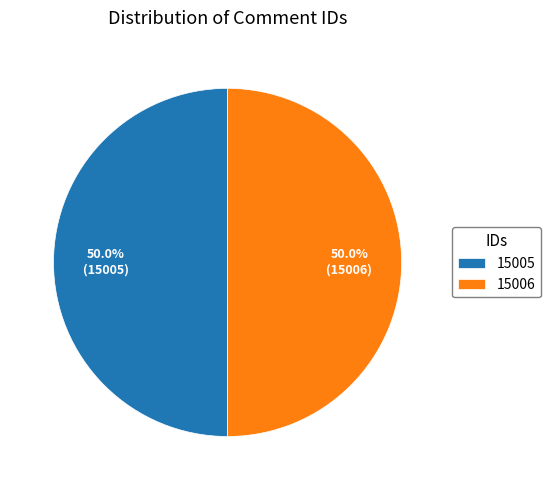

How many segments does this pie chart have?

2